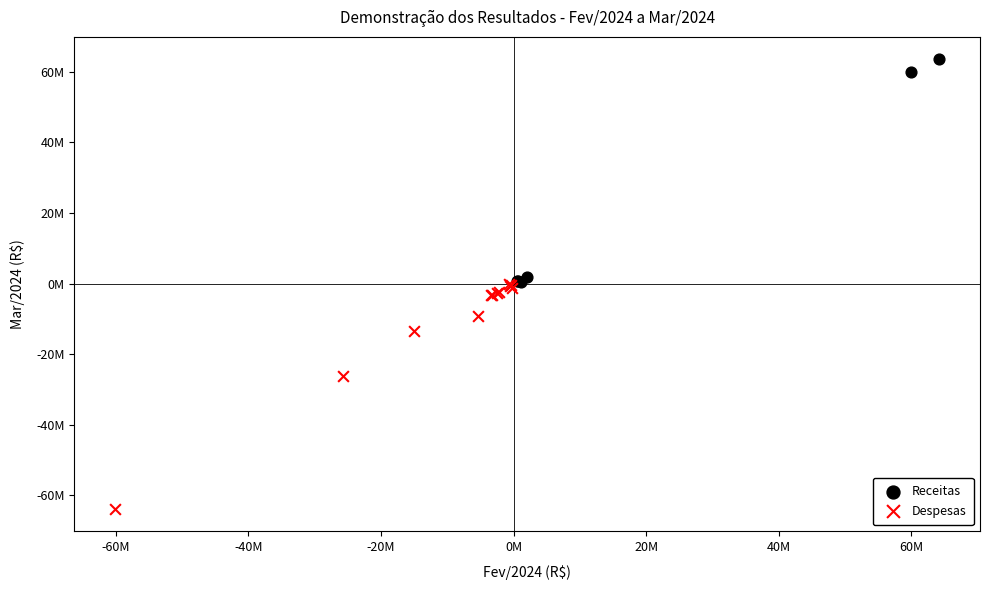

What are all the series names shown in the legend?

Receitas, Despesas